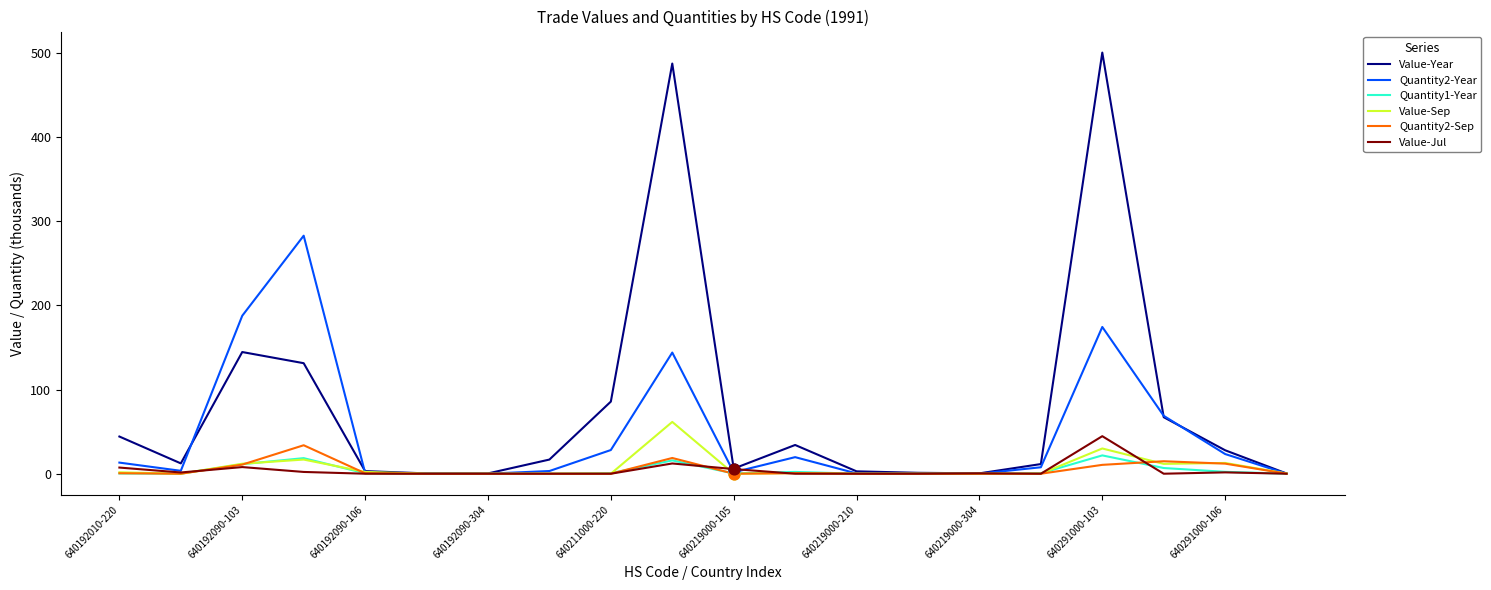

Which series has the largest range (max minus min)?

Value-Year